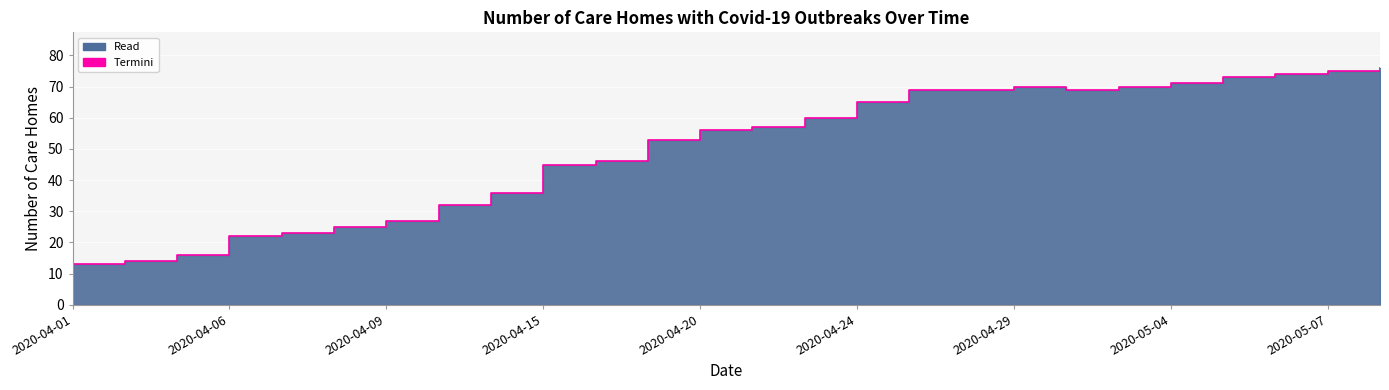

What is the difference between the maximum and minimum values?

63